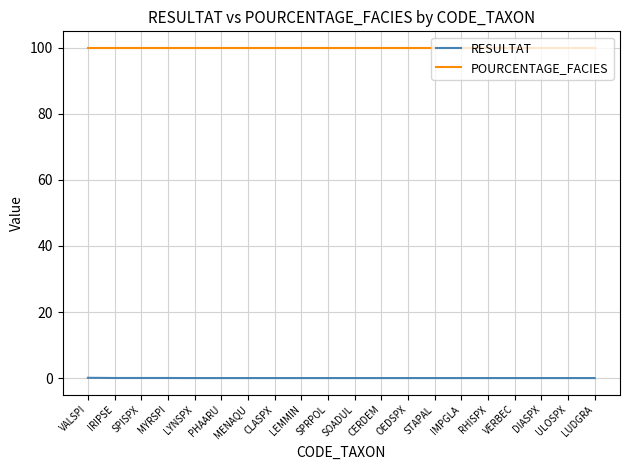

What is the total value across all series at IMPGLA?

100.0